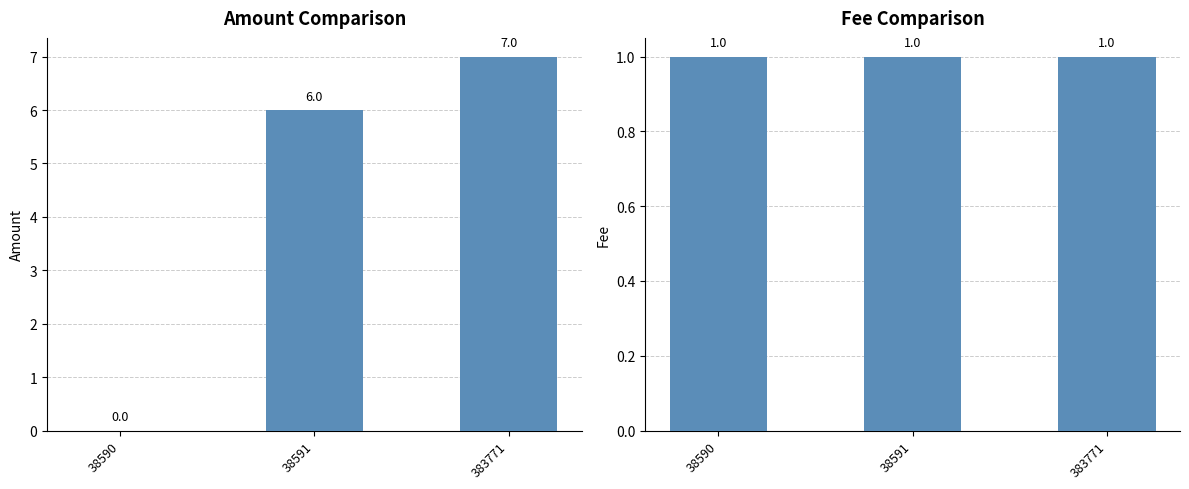

What is the spread (max minus min) of values at 383771?

6